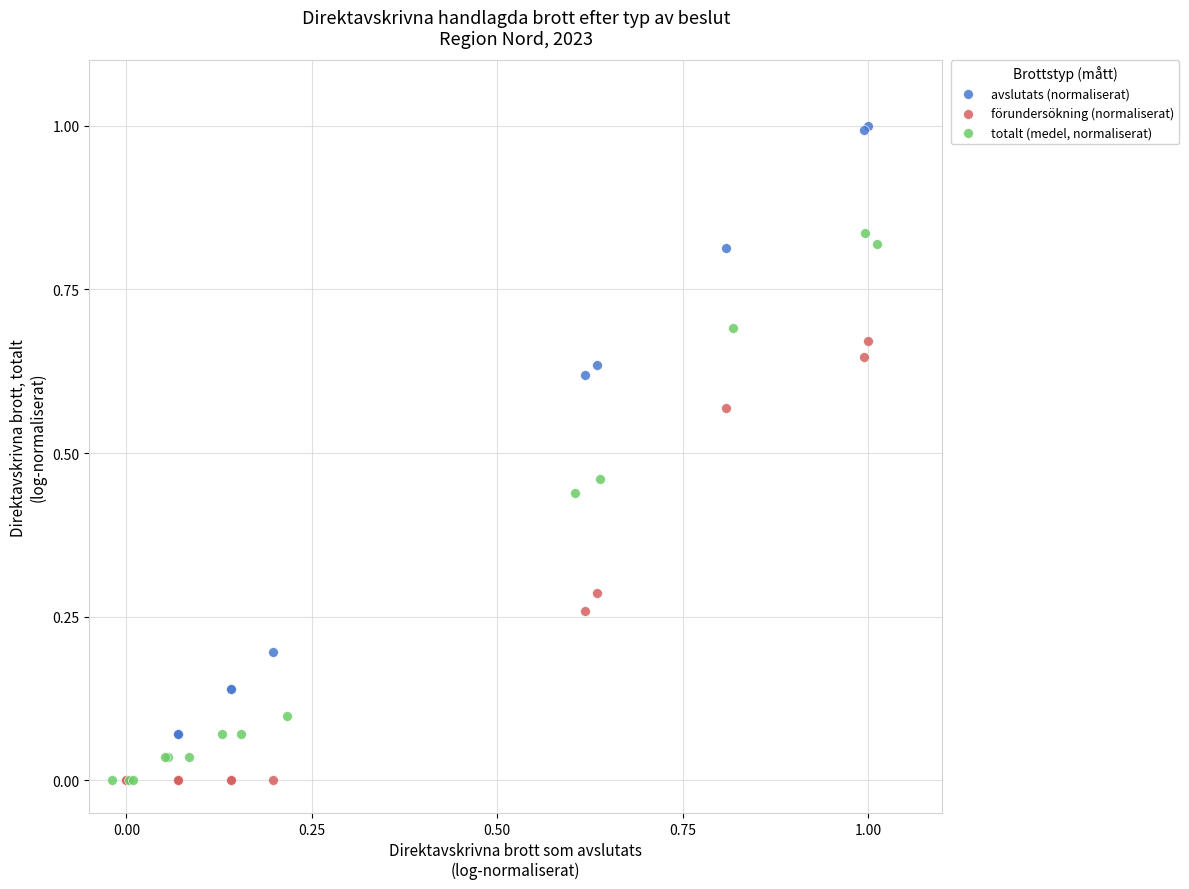

Which series reaches the maximum Y coordinate?

avslutats (normaliserat)